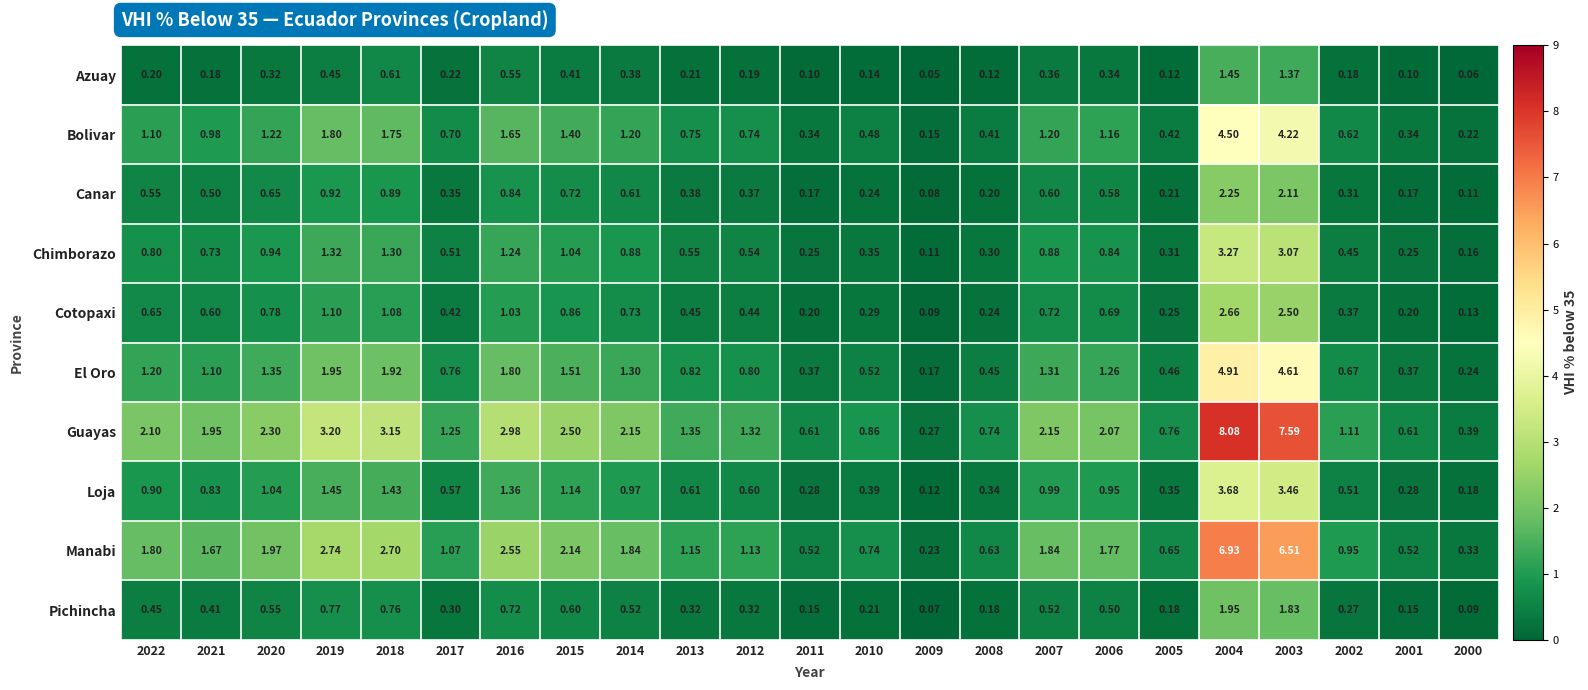

Which series has the largest range (max minus min)?

Guayas